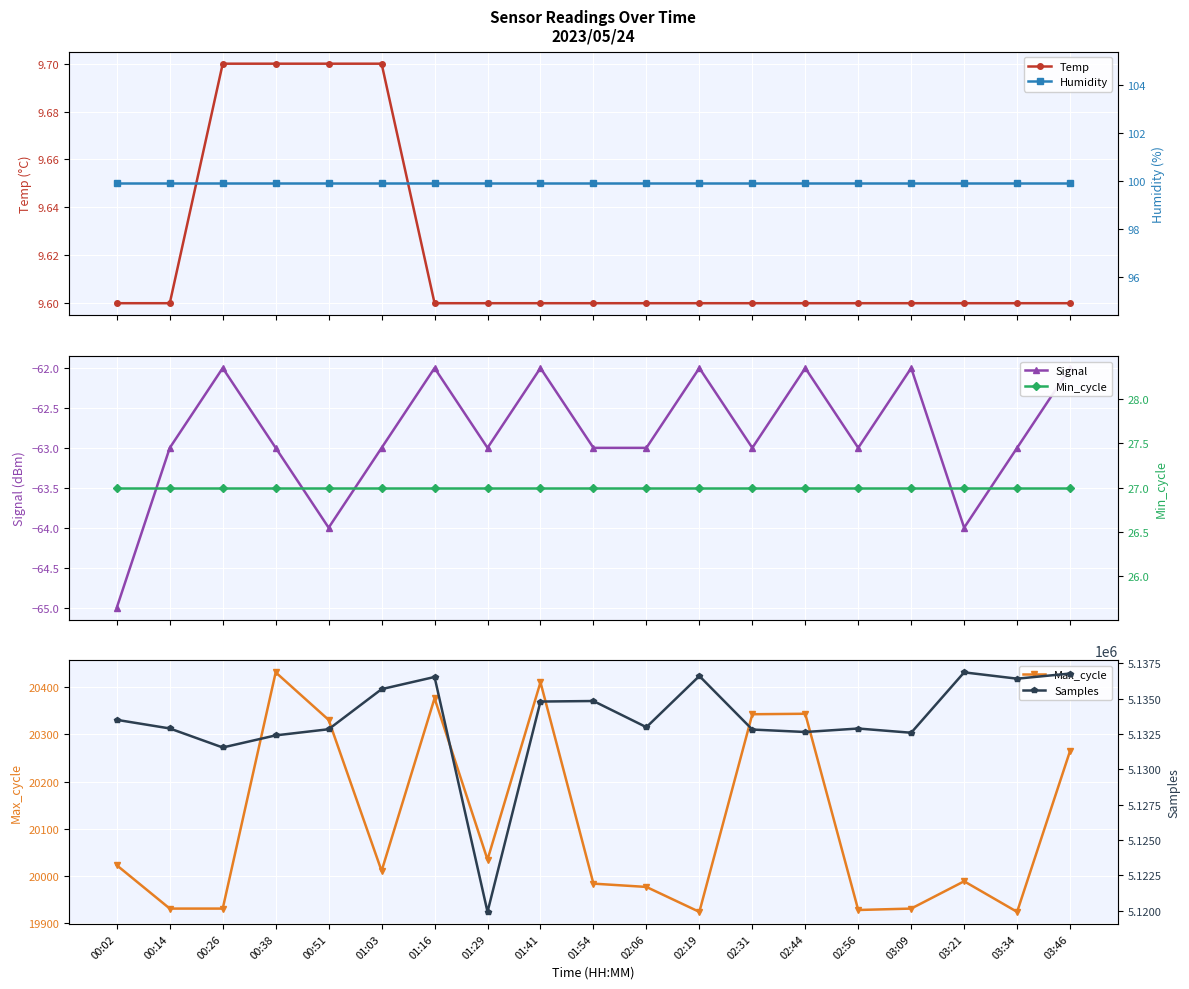

Reading left to right, list all the values displayed in this chart.

Temp: 00:02=9.6	00:14=9.6	00:26=9.7	00:38=9.7	00:51=9.7	01:03=9.7	01:16=9.6	01:29=9.6	01:41=9.6	01:54=9.6	02:06=9.6	02:19=9.6	02:31=9.6	02:44=9.6	02:56=9.6	03:09=9.6	03:21=9.6	03:34=9.6	03:46=9.6
Signal: 00:02=-65.0	00:14=-63.0	00:26=-62.0	00:38=-63.0	00:51=-64.0	01:03=-63.0	01:16=-62.0	01:29=-63.0	01:41=-62.0	01:54=-63.0	02:06=-63.0	02:19=-62.0	02:31=-63.0	02:44=-62.0	02:56=-63.0	03:09=-62.0	03:21=-64.0	03:34=-63.0	03:46=-62.0
Max_cycle: 00:02=20022.0	00:14=19930.0	00:26=19930.0	00:38=20432.0	00:51=20331.0	01:03=20010.0	01:16=20377.0	01:29=20034.0	01:41=20411.0	01:54=19983.0	02:06=19976.0	02:19=19923.0	02:31=20343.0	02:44=20344.0	02:56=19927.0	03:09=19930.0	03:21=19988.0	03:34=19923.0	03:46=20265.0
Humidity: 00:02=99.9	00:14=99.9	00:26=99.9	00:38=99.9	00:51=99.9	01:03=99.9	01:16=99.9	01:29=99.9	01:41=99.9	01:54=99.9	02:06=99.9	02:19=99.9	02:31=99.9	02:44=99.9	02:56=99.9	03:09=99.9	03:21=99.9	03:34=99.9	03:46=99.9
Min_cycle: 00:02=27.0	00:14=27.0	00:26=27.0	00:38=27.0	00:51=27.0	01:03=27.0	01:16=27.0	01:29=27.0	01:41=27.0	01:54=27.0	02:06=27.0	02:19=27.0	02:31=27.0	02:44=27.0	02:56=27.0	03:09=27.0	03:21=27.0	03:34=27.0	03:46=27.0
Samples: 00:02=5133506.0	00:14=5132898.0	00:26=5131551.0	00:38=5132408.0	00:51=5132843.0	01:03=5135678.0	01:16=5136538.0	01:29=5119926.0	01:41=5134801.0	01:54=5134838.0	02:06=5132988.0	02:19=5136608.0	02:31=5132821.0	02:44=5132647.0	02:56=5132893.0	03:09=5132594.0	03:21=5136865.0	03:34=5136418.0	03:46=5136781.0